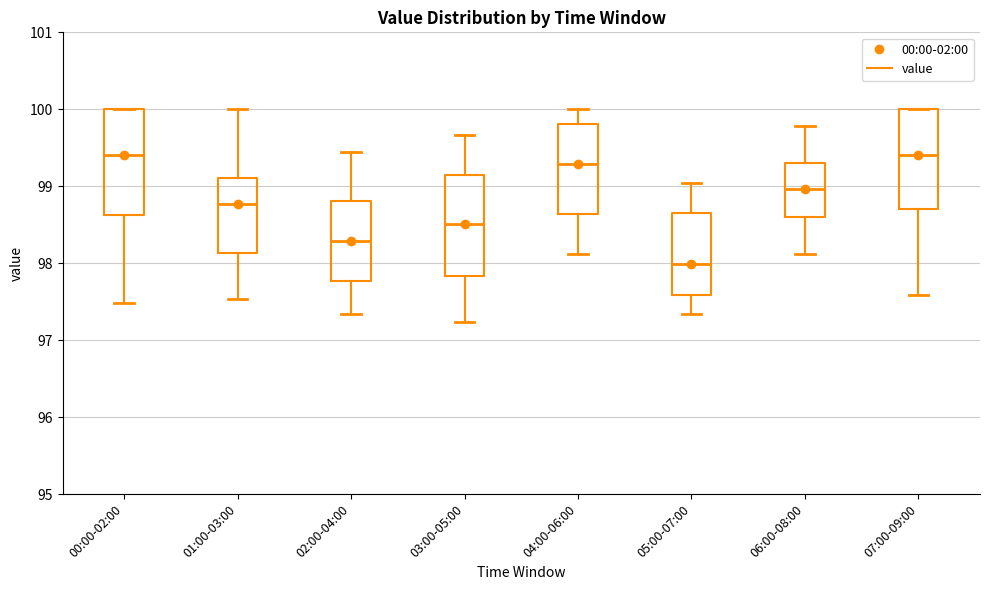

Reading left to right, transcribe this box plot: for each box, give where its median line is, the range the box spans, and where its two whiskers end, as read against the y-axis. The values are not printed on the chart, so give them approximately, as read against the axis.

00:00-02:00: median 99.4, box 98.6 to 100.0, whiskers 97.5 to 100.0
01:00-03:00: median 98.8, box 98.1 to 99.1, whiskers 97.5 to 100.0
02:00-04:00: median 98.3, box 97.8 to 98.8, whiskers 97.3 to 99.5
03:00-05:00: median 98.5, box 97.8 to 99.1, whiskers 97.2 to 99.7
04:00-06:00: median 99.3, box 98.6 to 99.8, whiskers 98.1 to 100.0
05:00-07:00: median 98.0, box 97.6 to 98.7, whiskers 97.3 to 99.0
06:00-08:00: median 99.0, box 98.6 to 99.3, whiskers 98.1 to 99.8
07:00-09:00: median 99.4, box 98.7 to 100.0, whiskers 97.6 to 100.0